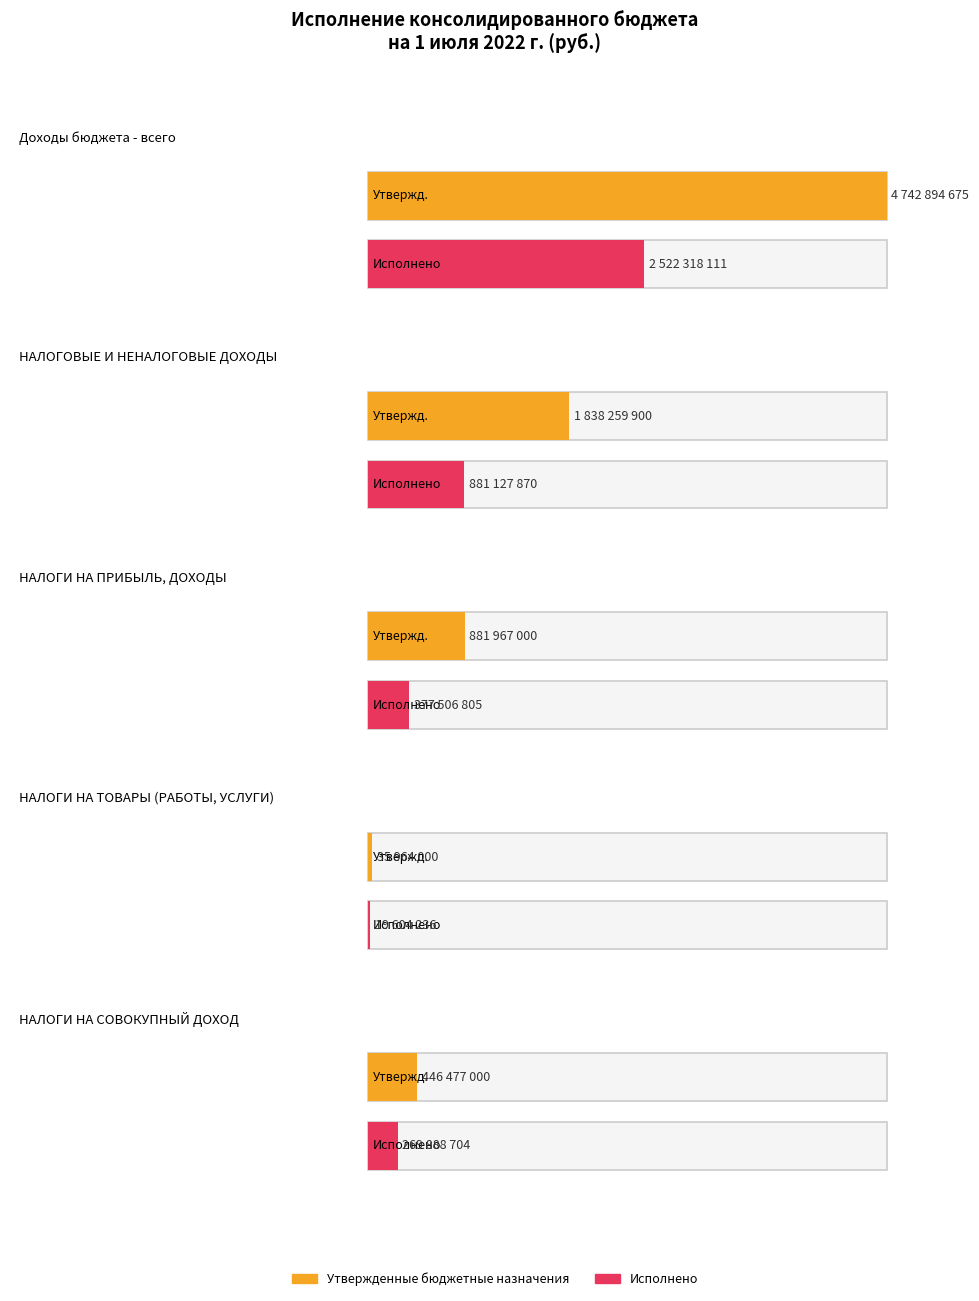

The value of Утвержденные бюджетные назначения at Доходы бюджета - всего is 4742894674.6. True or false?

True